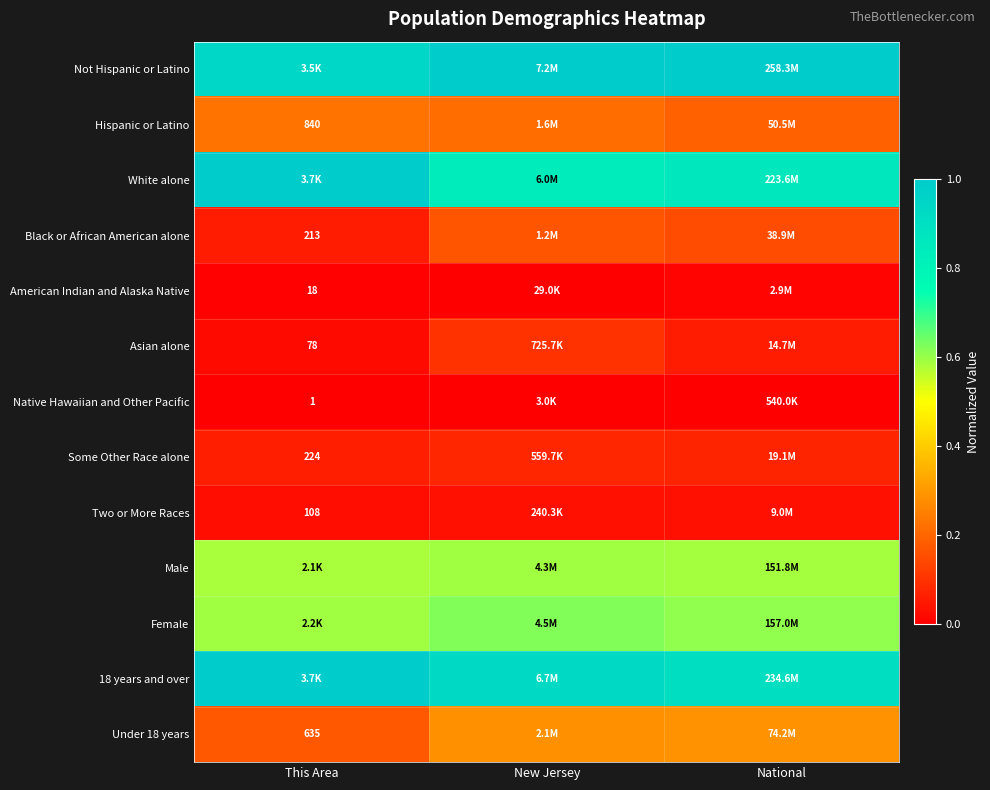

How many data points does each series have?

3